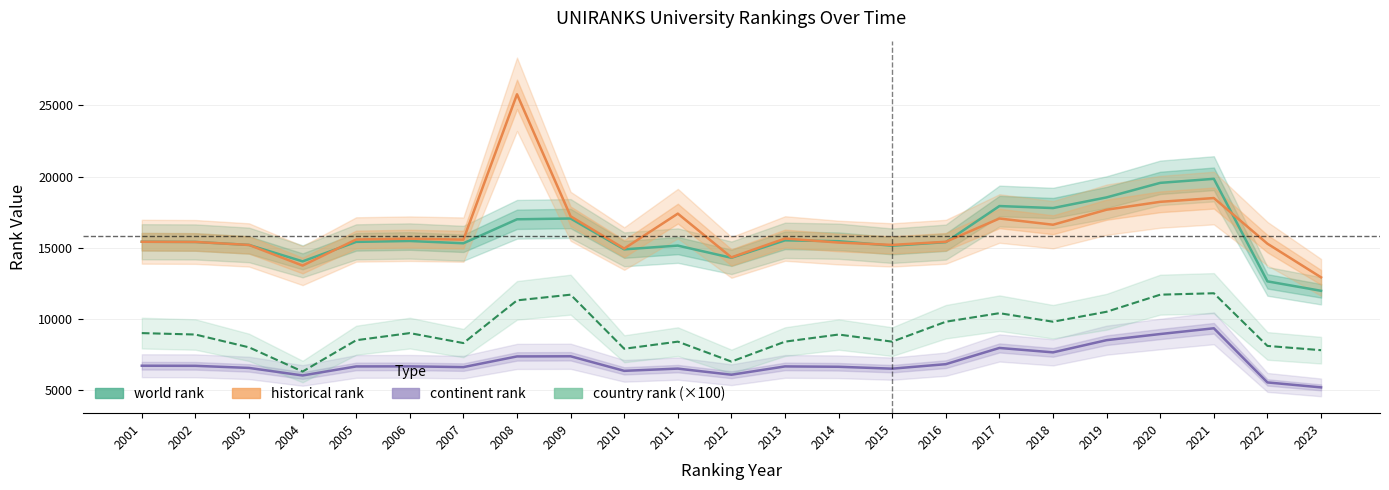

At which label does country rank (×100) reach its minimum?

2004